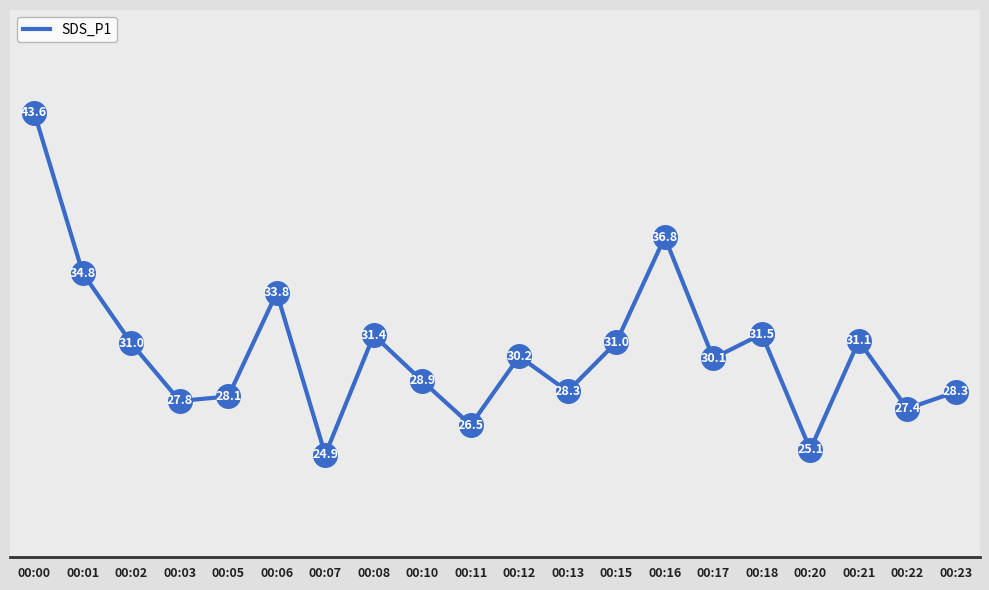

Between 00:01 and 00:21, which is larger?

00:01